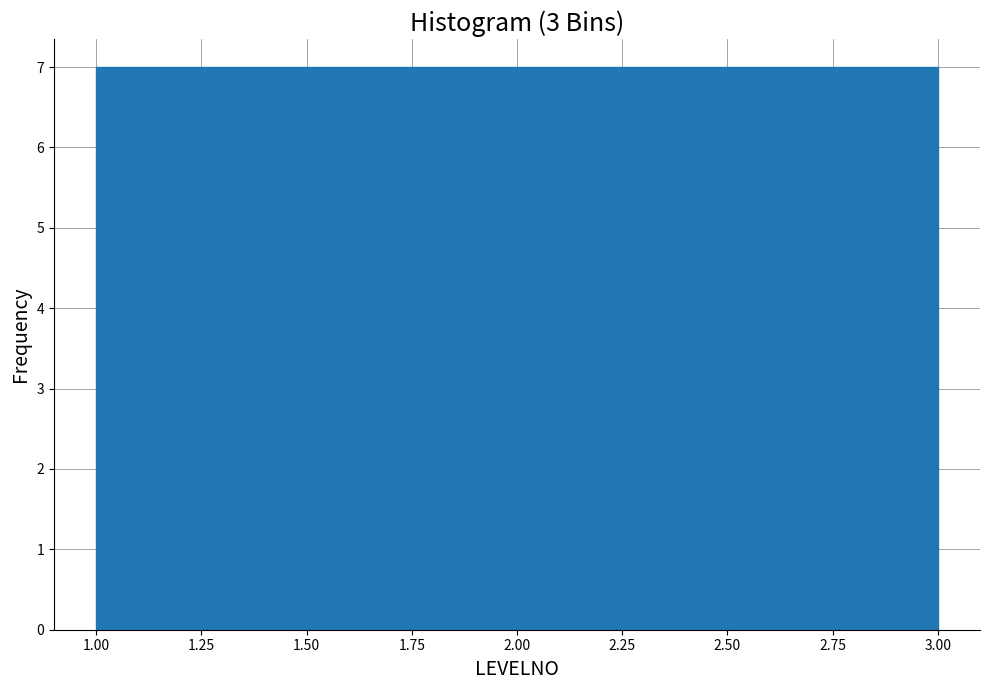

Reading left to right, transcribe this chart: for each bar, give the range it covers on the x-axis and its height. Neither the bar edges nor the heights are printed on the chart, so give them approximately, as read against the axes.

1.00 to 1.65: 7
1.65 to 2.35: 7
2.35 to 3.00: 7